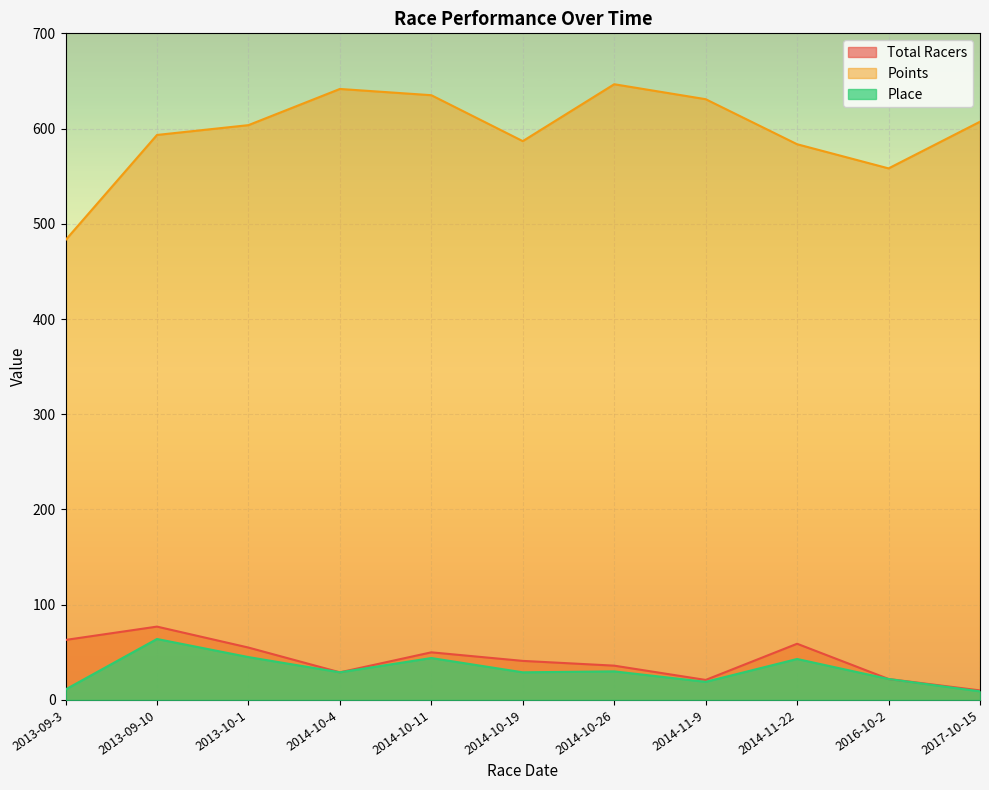

True or false: Total Racers and Place cross at least once.

False